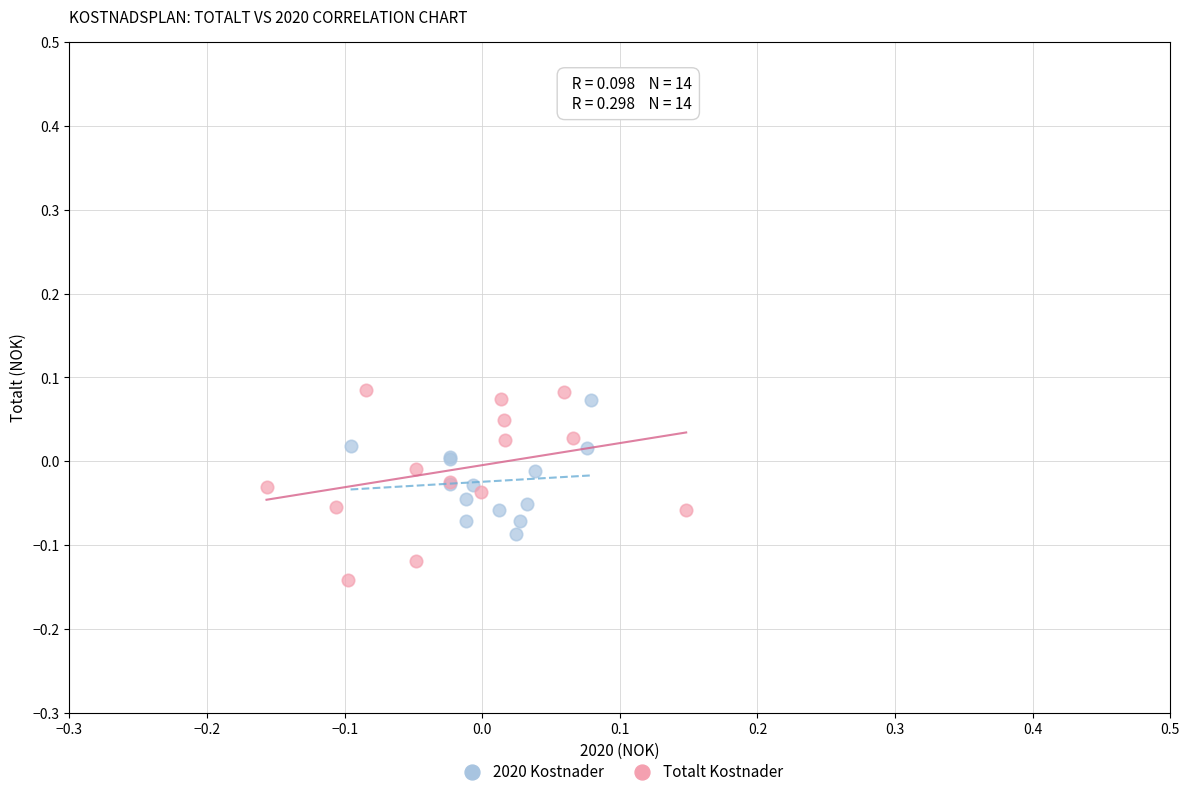

Which series has the largest Y range (max minus min)?

Totalt Kostnader